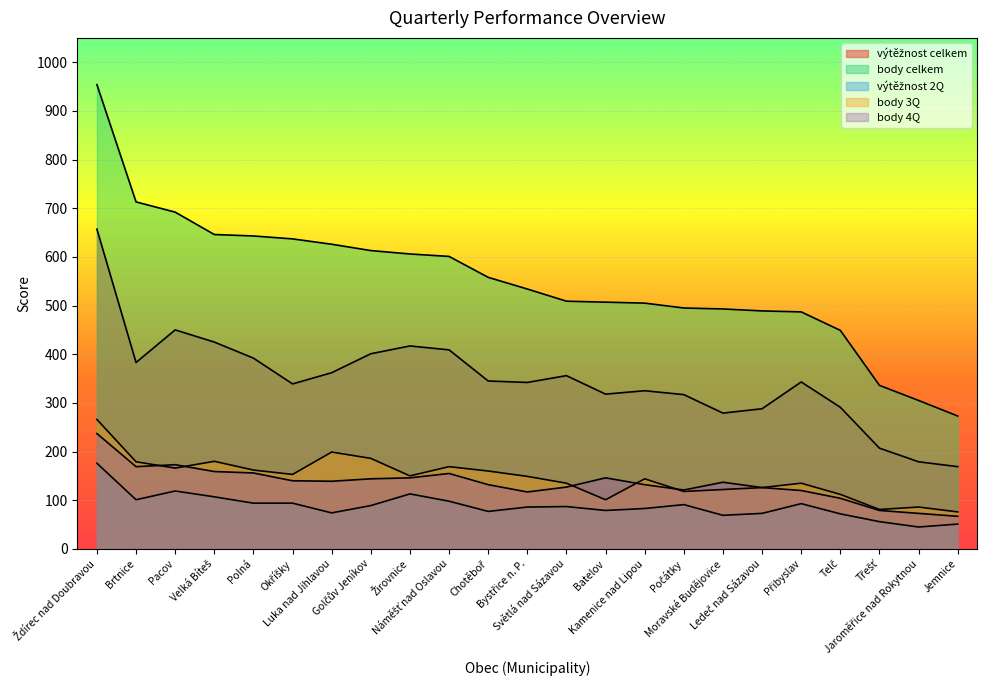

True or false: body 3Q and výtěžnost celkem cross at least once.

False